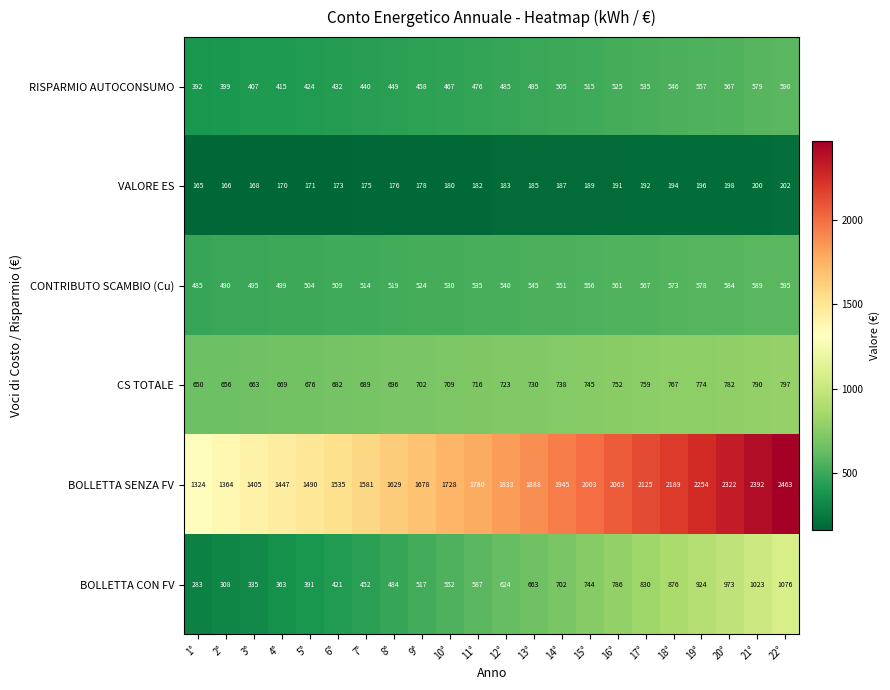

Is it true that RISPARMIO AUTOCONSUMO equals 407 at 3°?

True